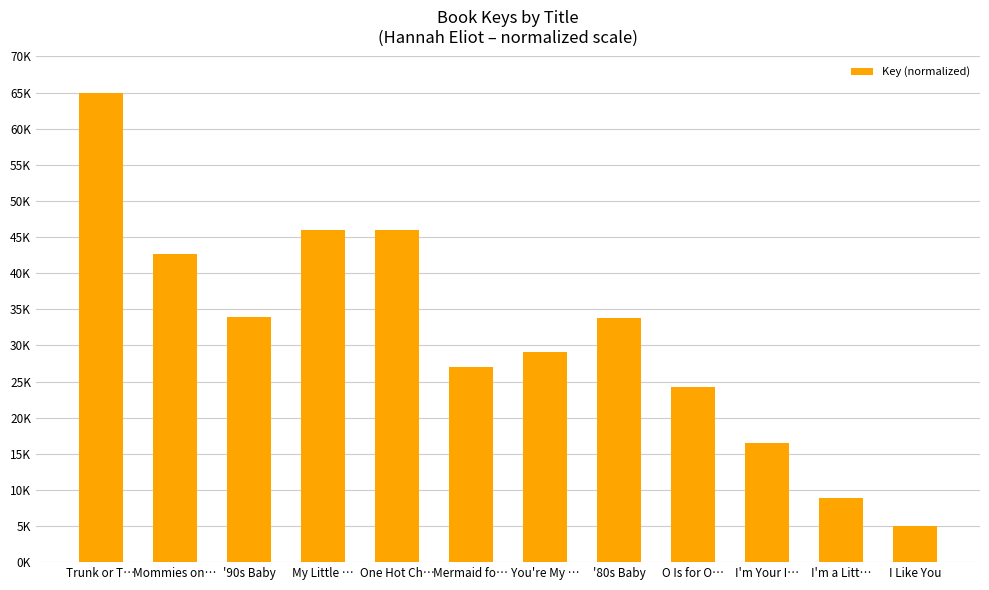

Are the bars horizontal?

No